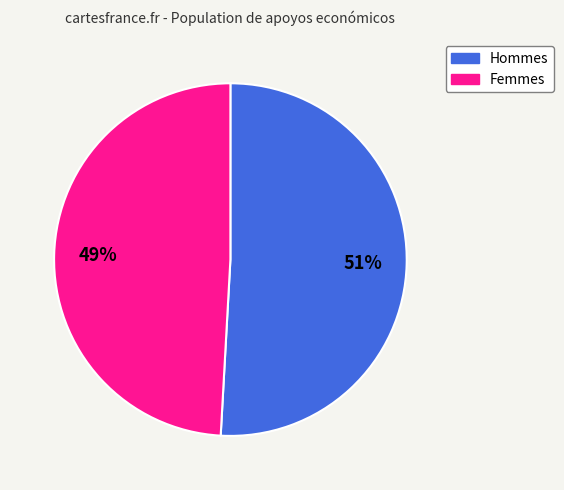

What is the smallest slice in the pie chart?

Femmes